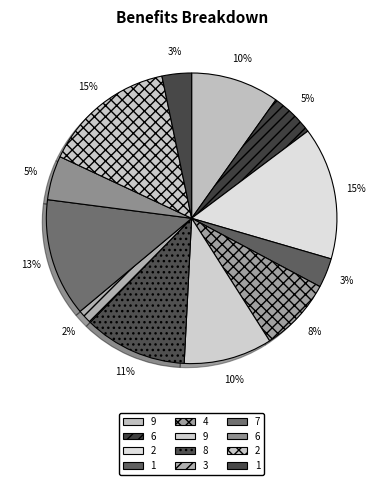

Count the number of slices in the pie.

12